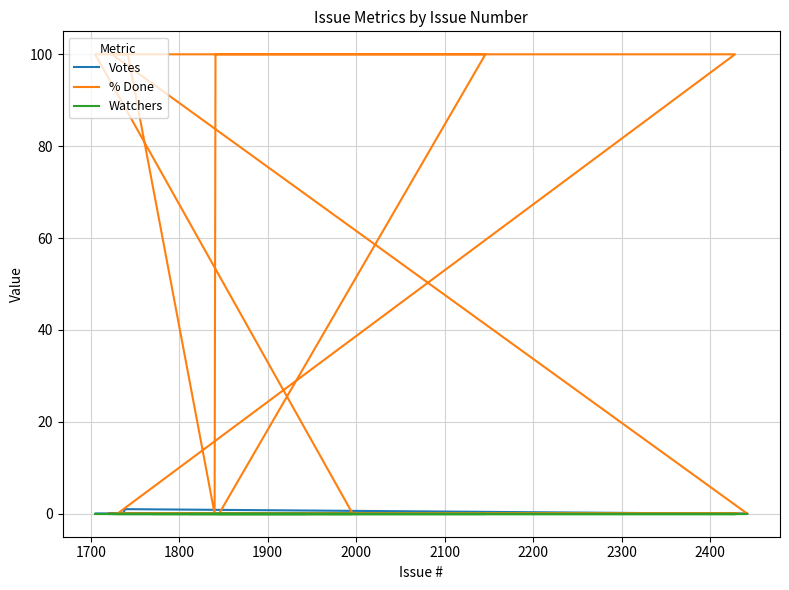

What is the difference between the maximum and minimum values in the % Done series?

100